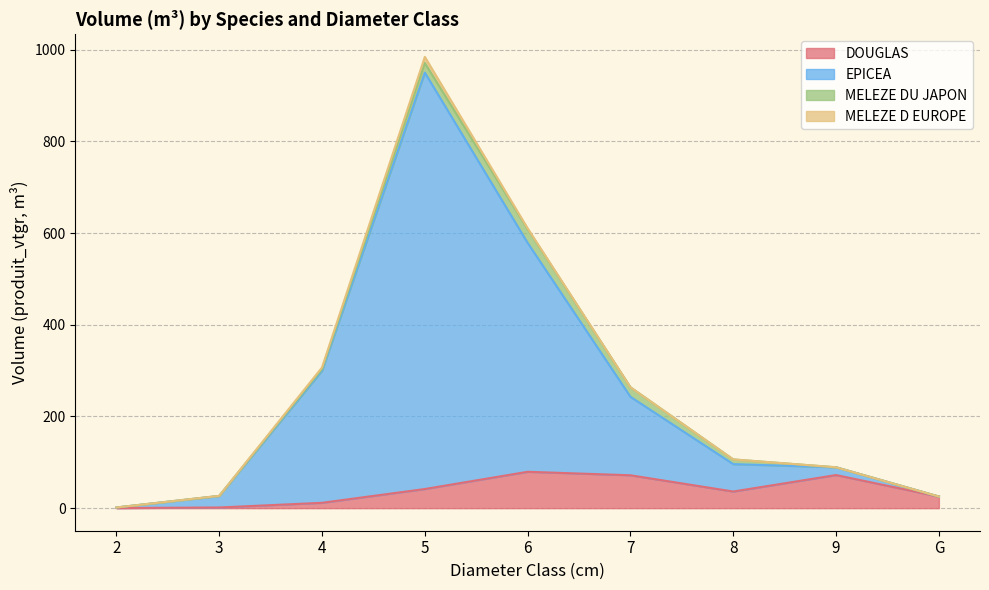

What is the difference between the maximum and minimum values in the DOUGLAS series?

79.1